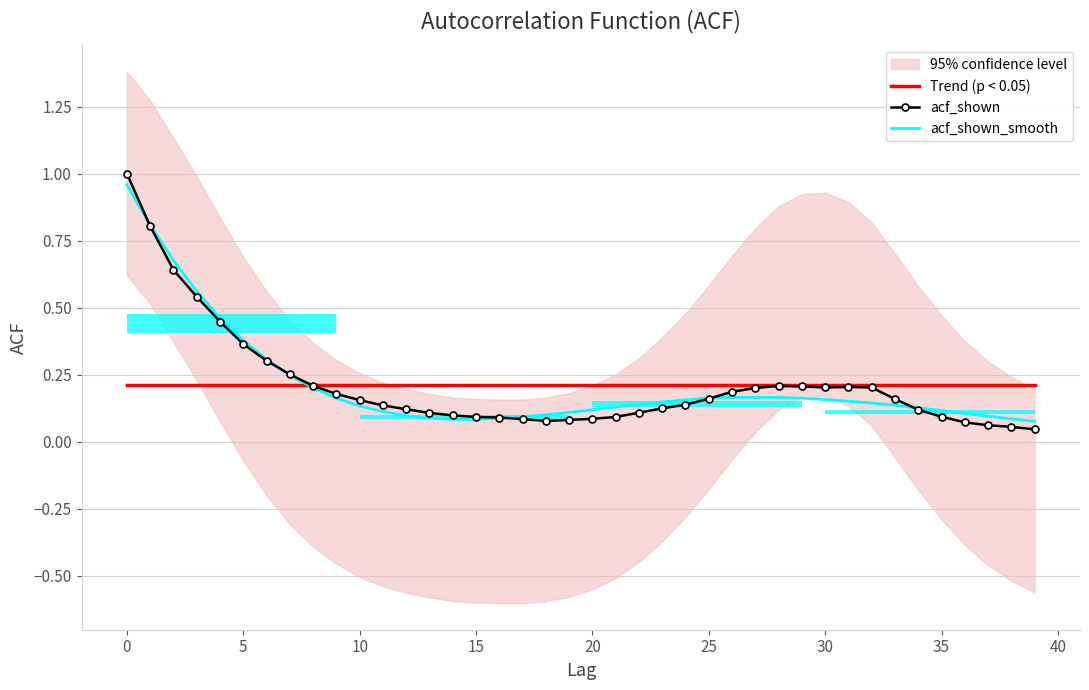

True or false: acf_shown has a value of 0.1 at 37.

True